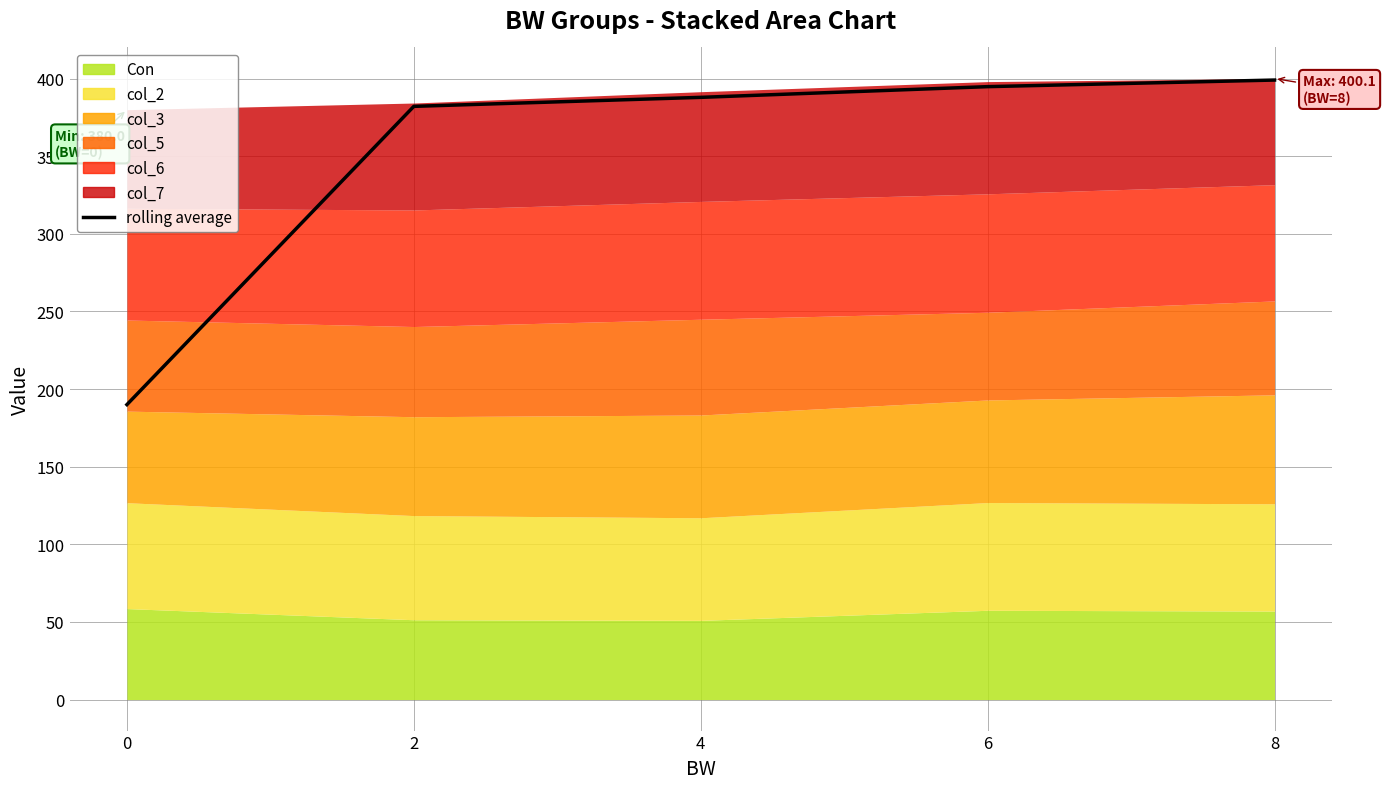

Is it true that the value at 2 is 540.5?

False